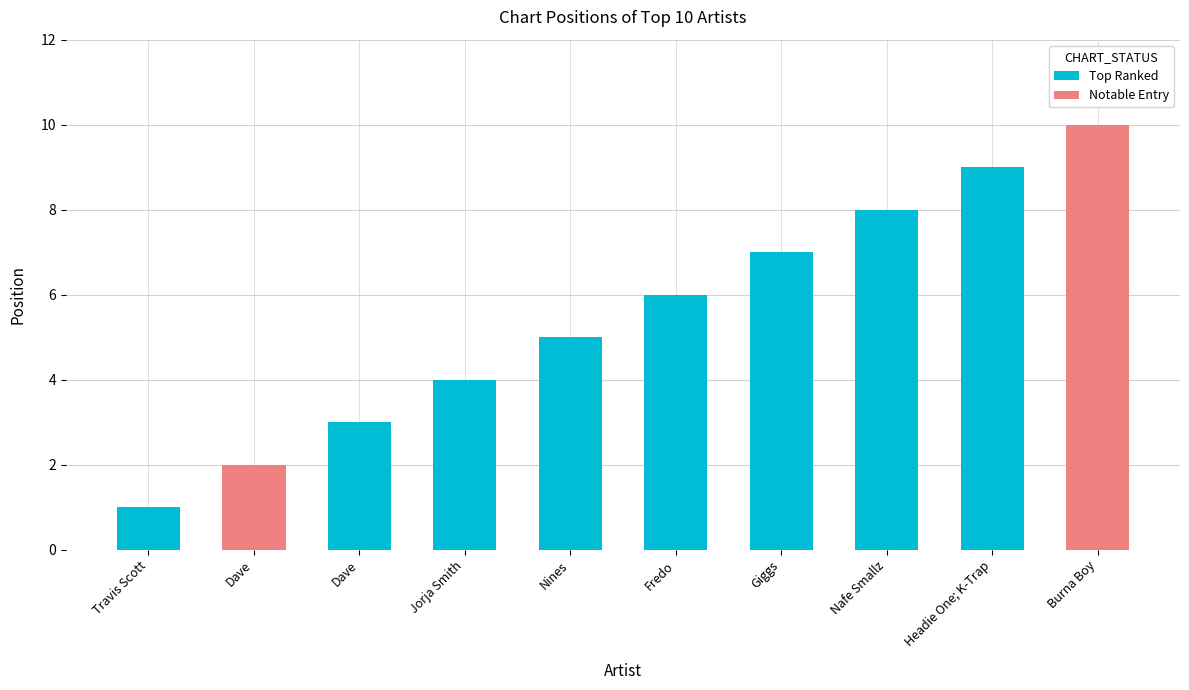

Count the number of categories in the chart.

10